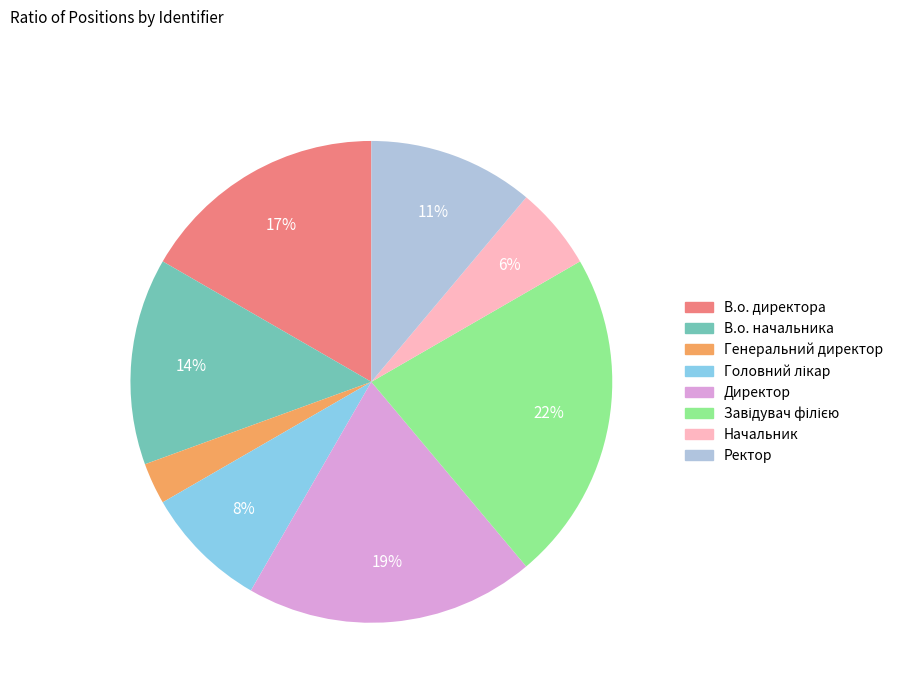

Is the sum of В.о. начальника and Директор greater than half?

No